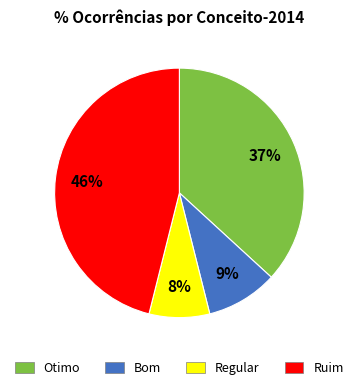

To the nearest percent, what is the difference between the largest and smallest slice percentages?

38%